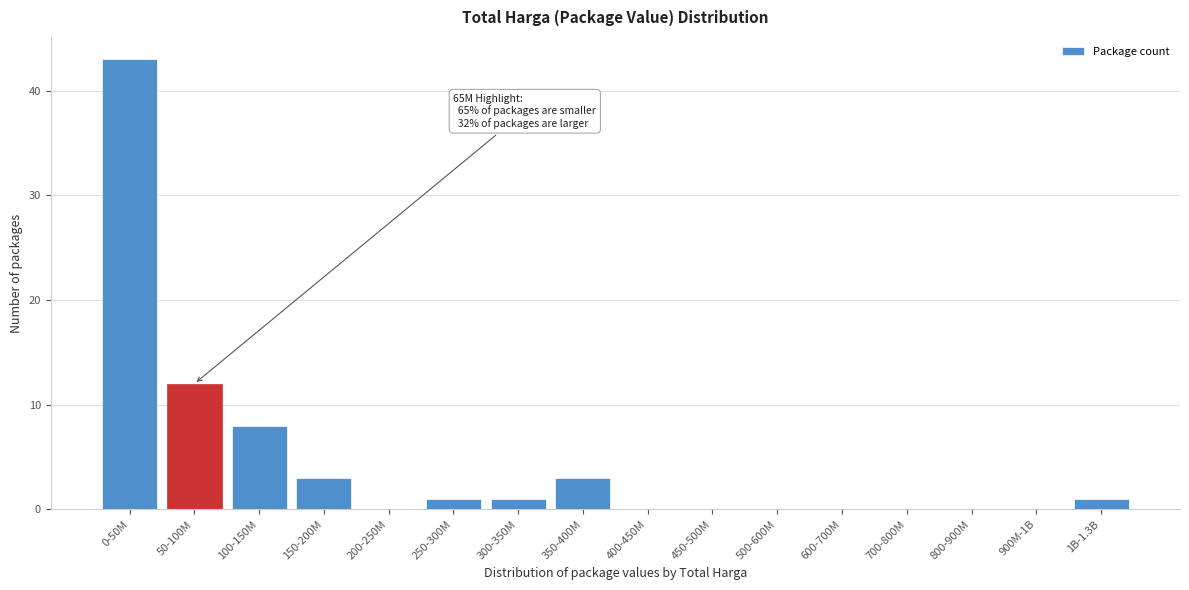

Reading left to right, list all the values displayed in this chart.

0-50M=43	50-100M=12	100-150M=8	150-200M=3	200-250M=0	250-300M=1	300-350M=1	350-400M=3	400-450M=0	450-500M=0	500-600M=0	600-700M=0	700-800M=0	800-900M=0	900M-1B=0	1B-1.3B=1